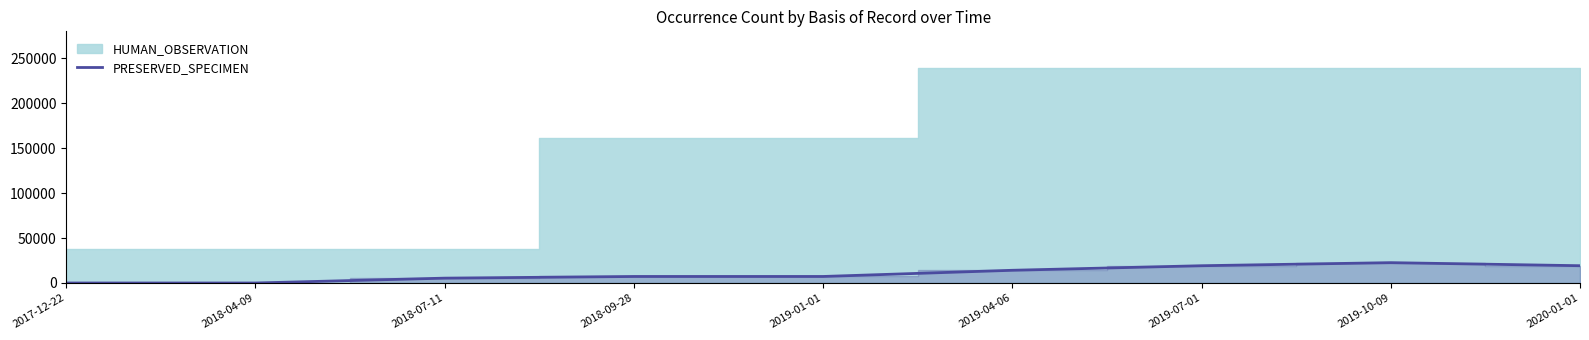

What is the difference between the second highest and minimum values?

19227